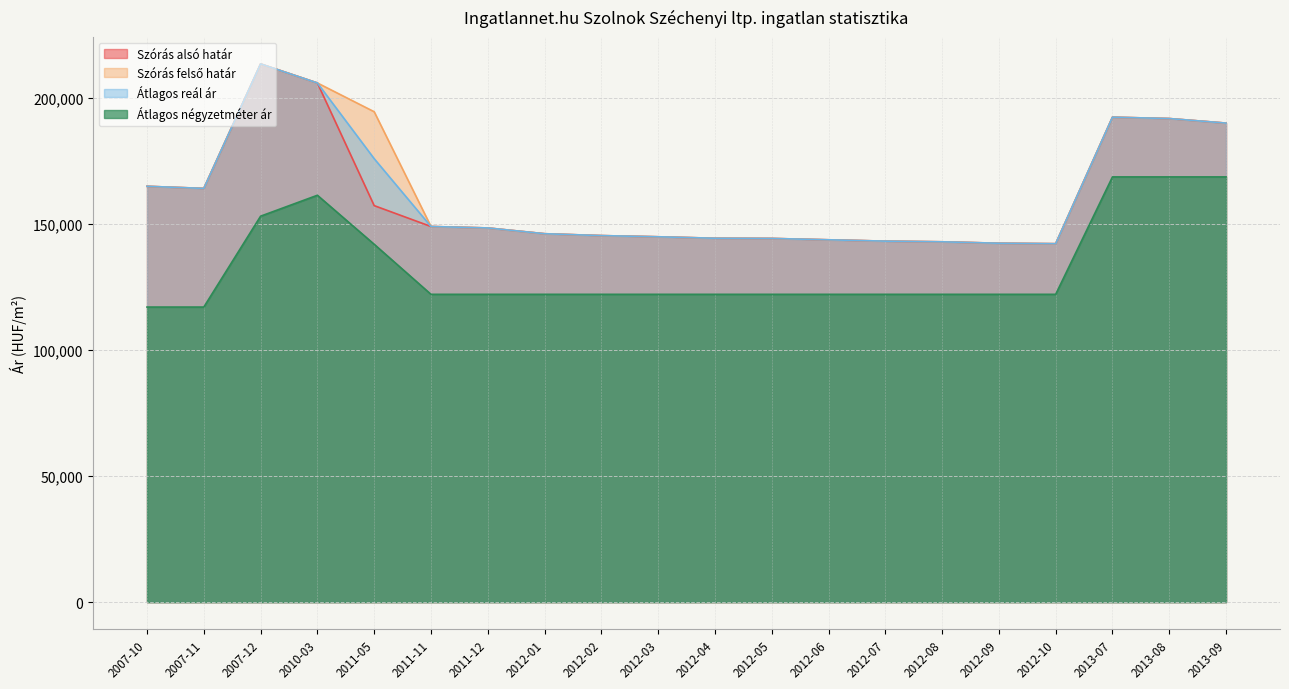

Which label corresponds to the smallest value in the chart?

2007-10